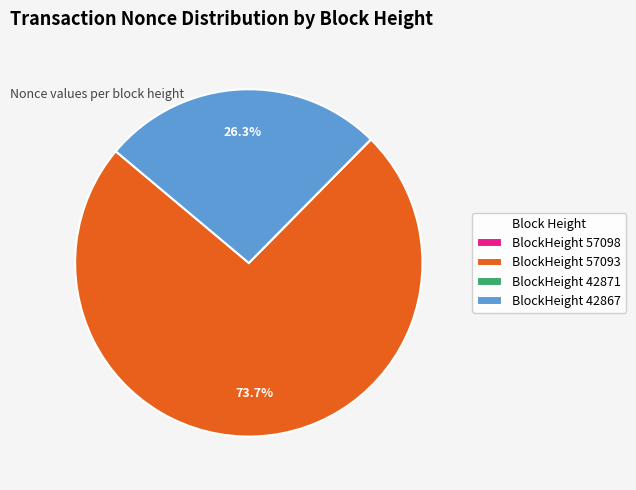

Is BlockHeight 57093 the majority of the pie?

Yes